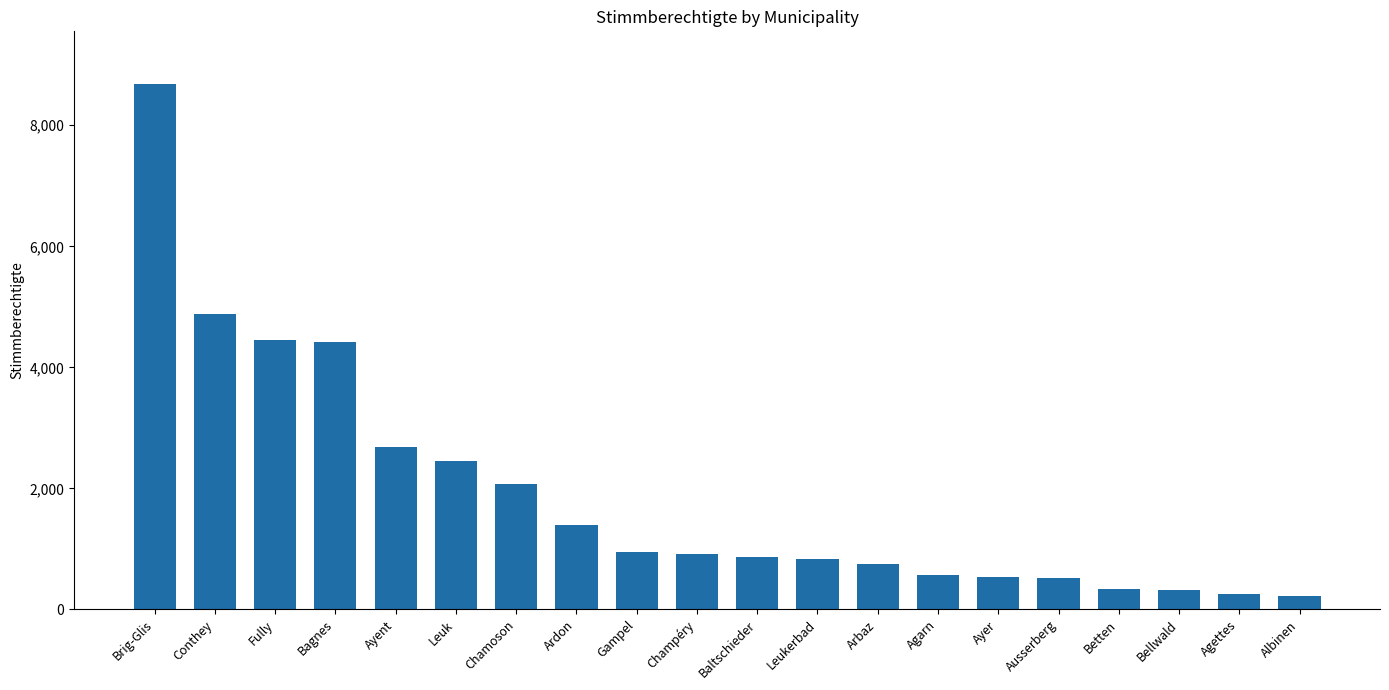

Is it true that the value at Ardon is 1397?

True